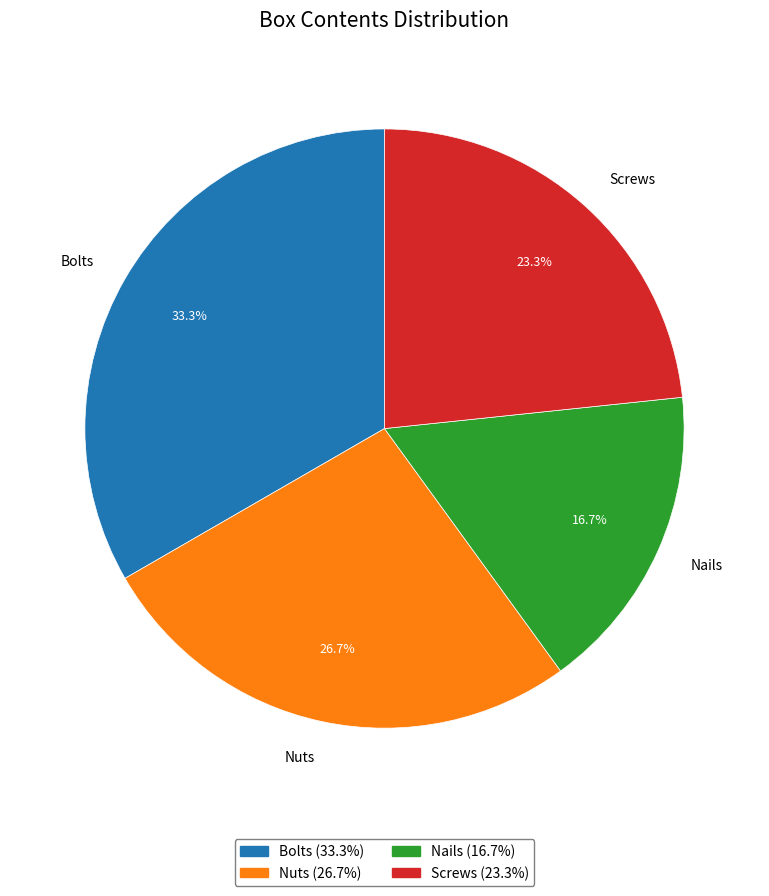

What percentage do Nuts and Bolts together represent?

60.0%